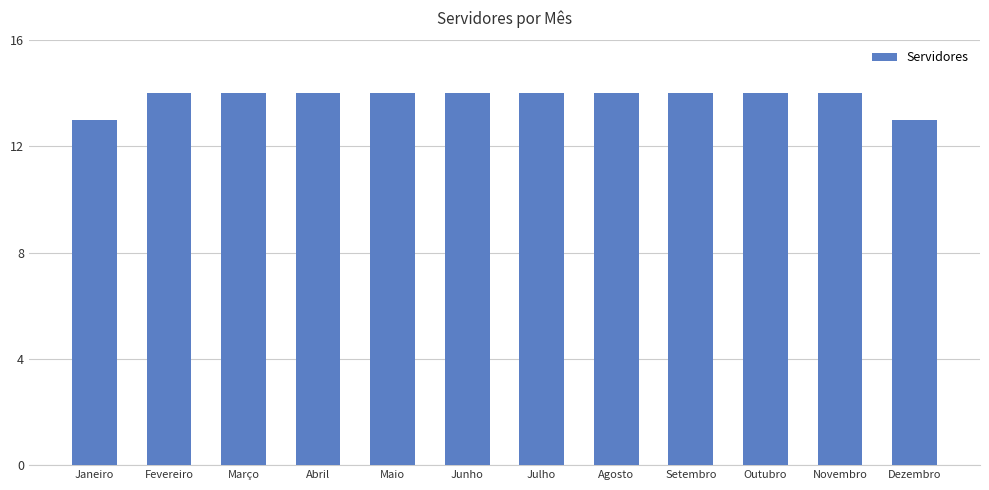

What value does the data have at Janeiro?

13